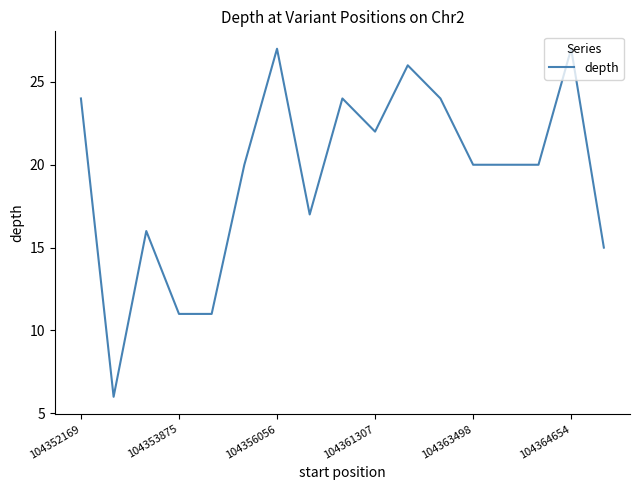

What is the maximum value shown in the chart?

27